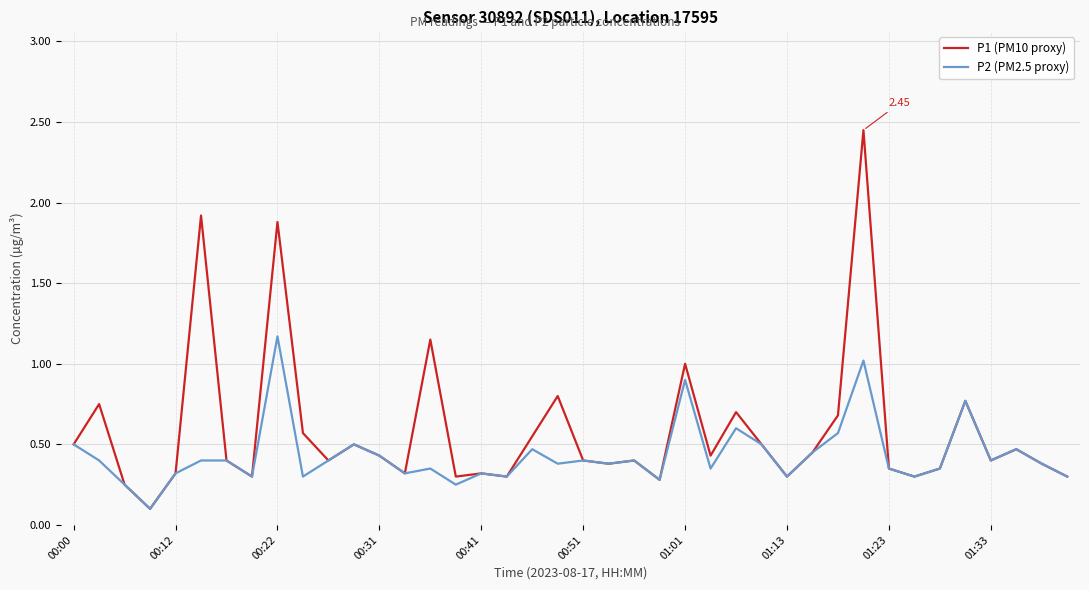

Which series has the widest spread of values?

P1 (PM10 proxy)